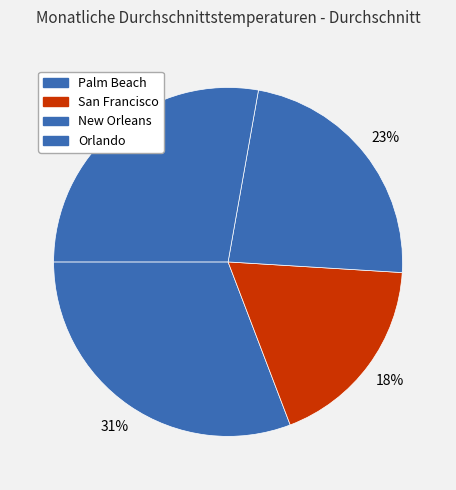

Do San Francisco and Orlando together represent more than half of the pie?

No